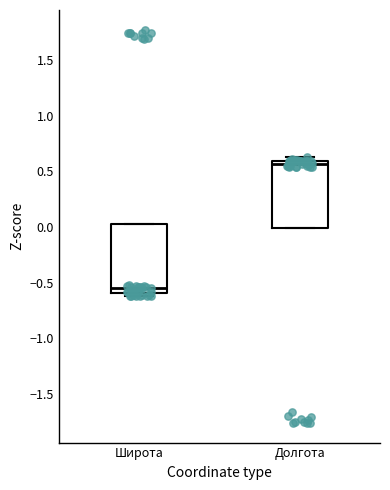

Which box's median line is the lowest?

Широта